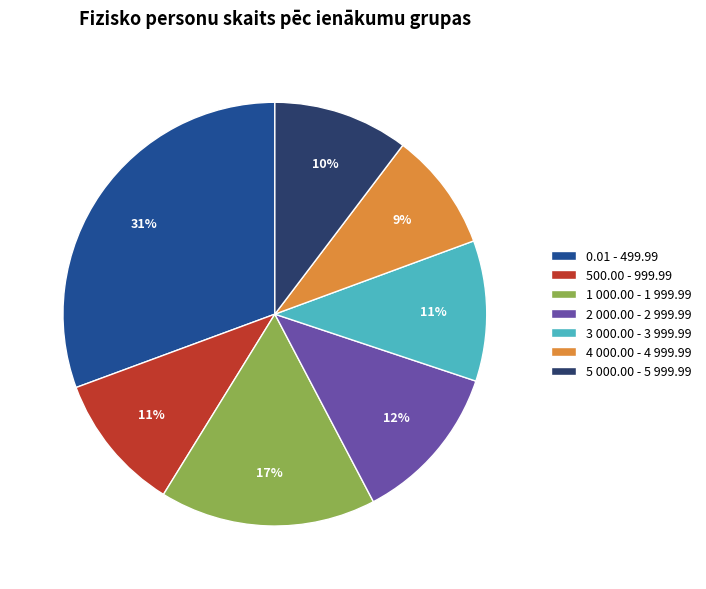

To the nearest percent, what is the average slice percentage?

14%